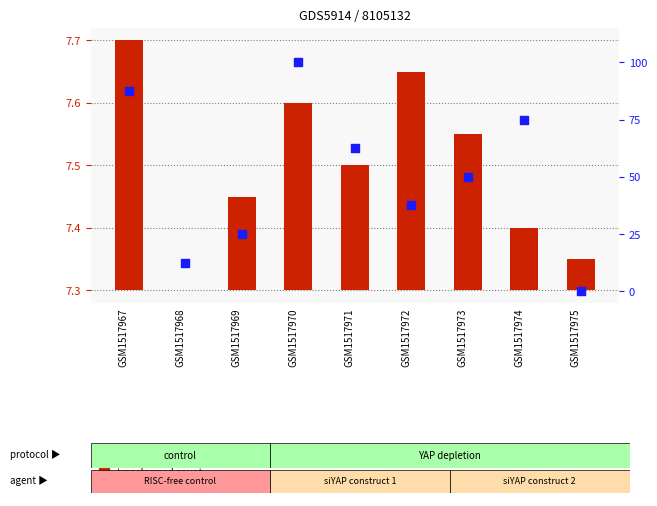

Is the value of percentile rank within the sample at GSM1517975 greater than the value of transformed count at GSM1517973?

No